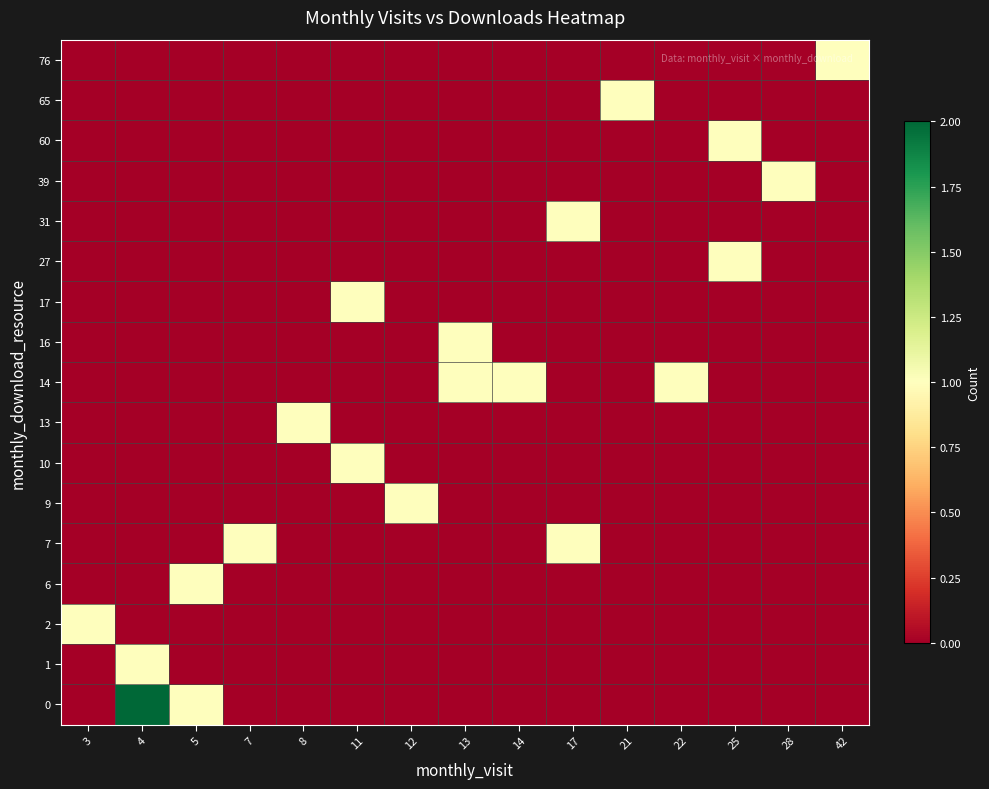

What is the total value across all series at 17?

2